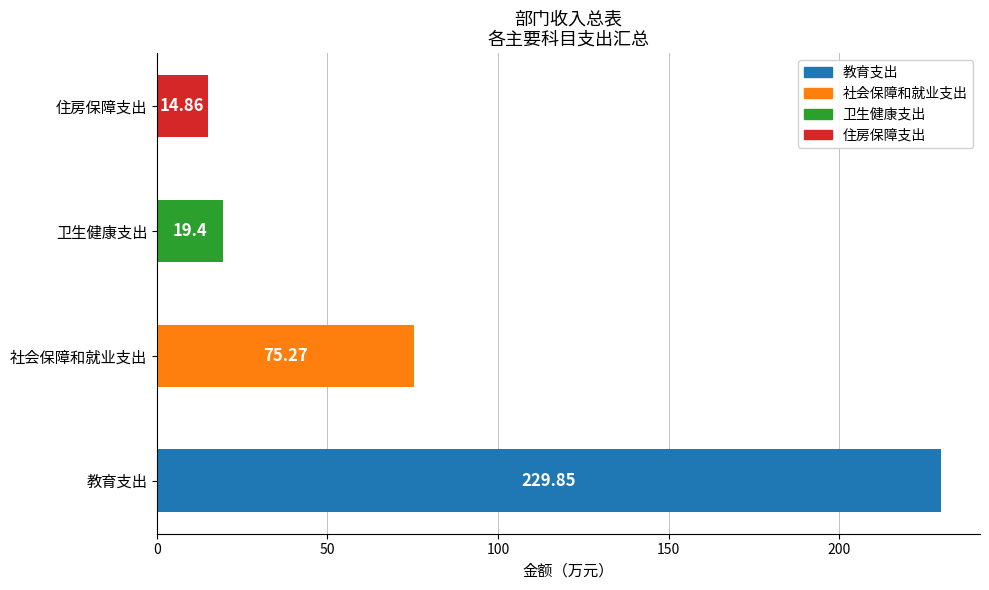

What is the minimum value shown in the chart?

14.9